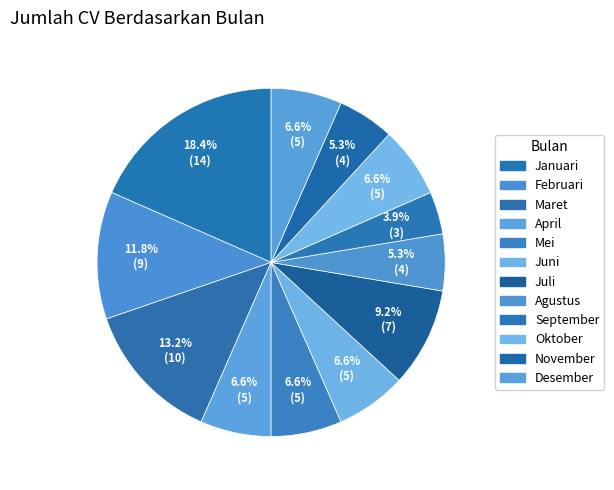

What is the ratio of the value at Maret to the value at April?

2.0